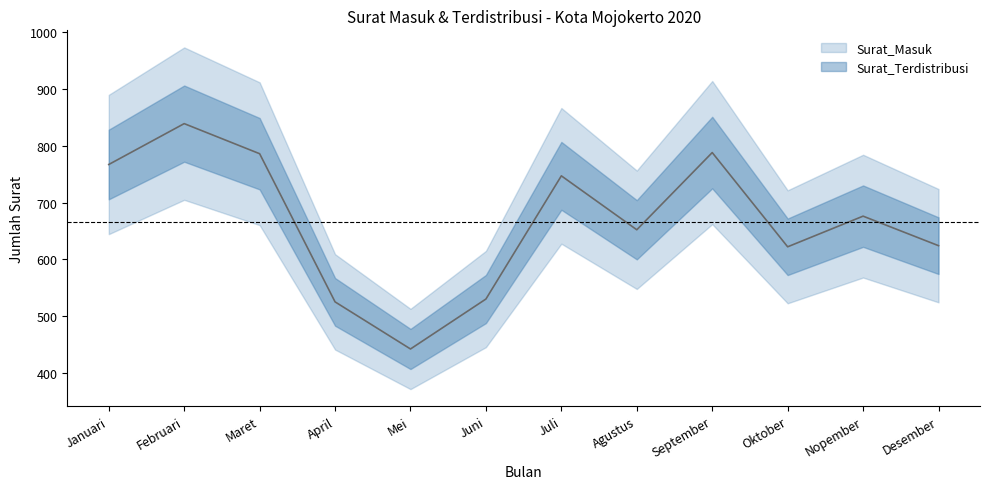

List the labels in order of value, smallest first.

Mei, April, Juni, Oktober, Desember, Agustus, Nopember, Juli, Januari, Maret, September, Februari